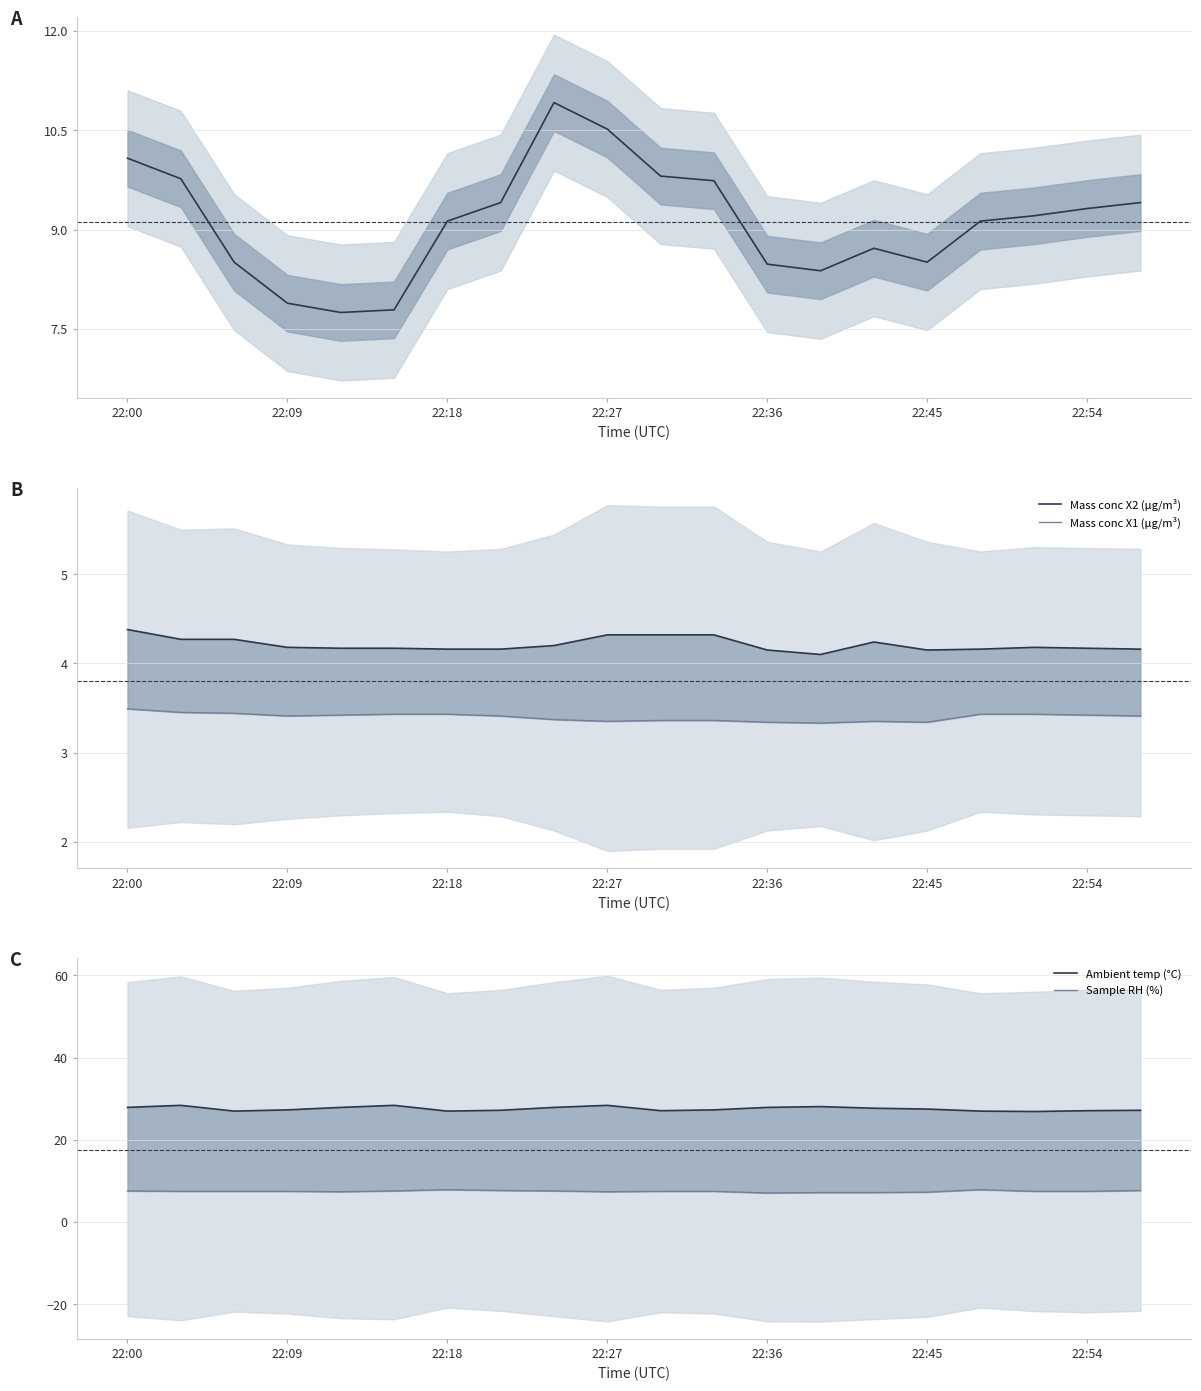

Does the chart display data point markers on the line(s)?

No